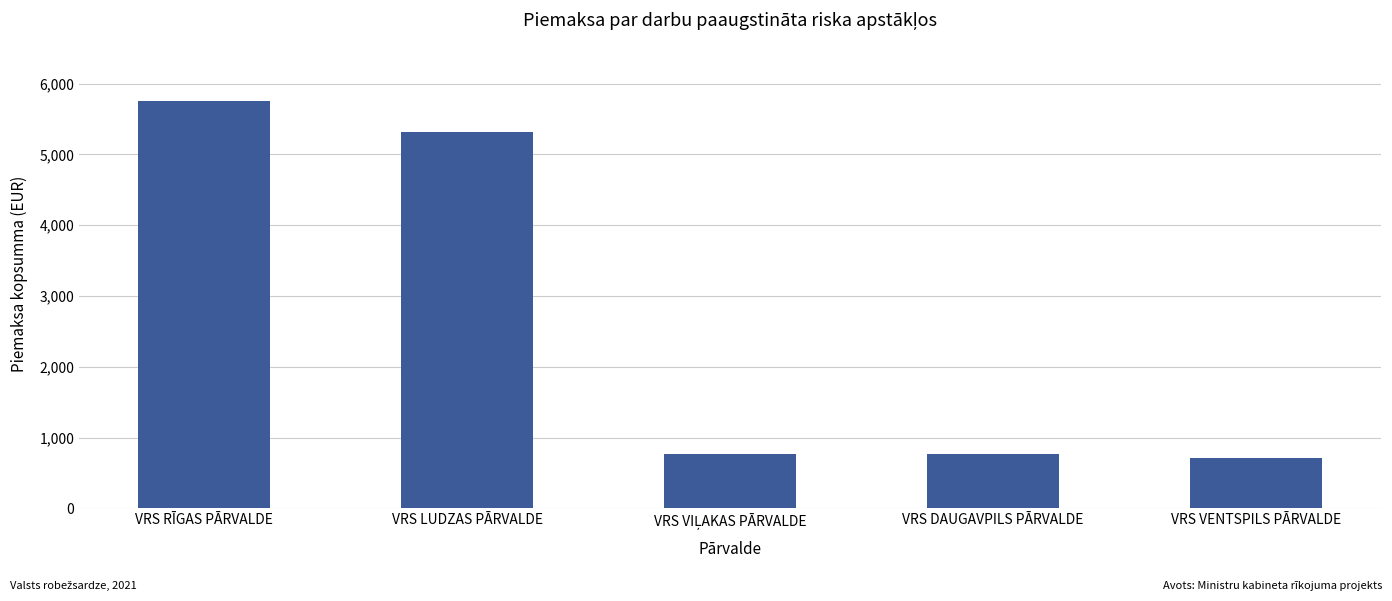

How many bars are there in total?

5